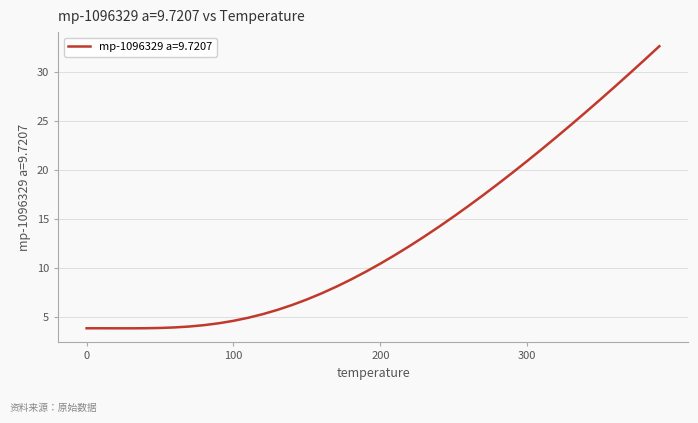

What is the minimum value shown in the chart?

3.8